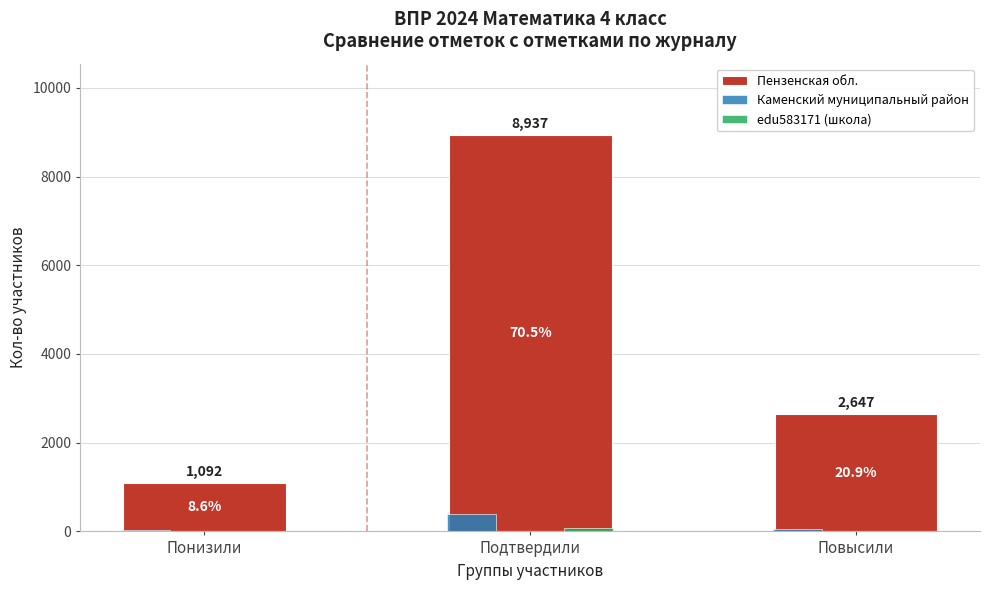

What is the sum of the Каменский муниципальный район values at Понизили and Повысили?

83